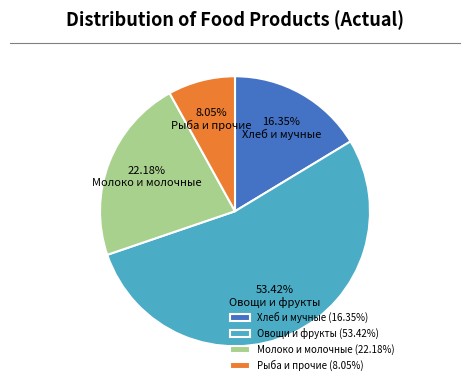

Is there a majority slice in this chart?

Yes